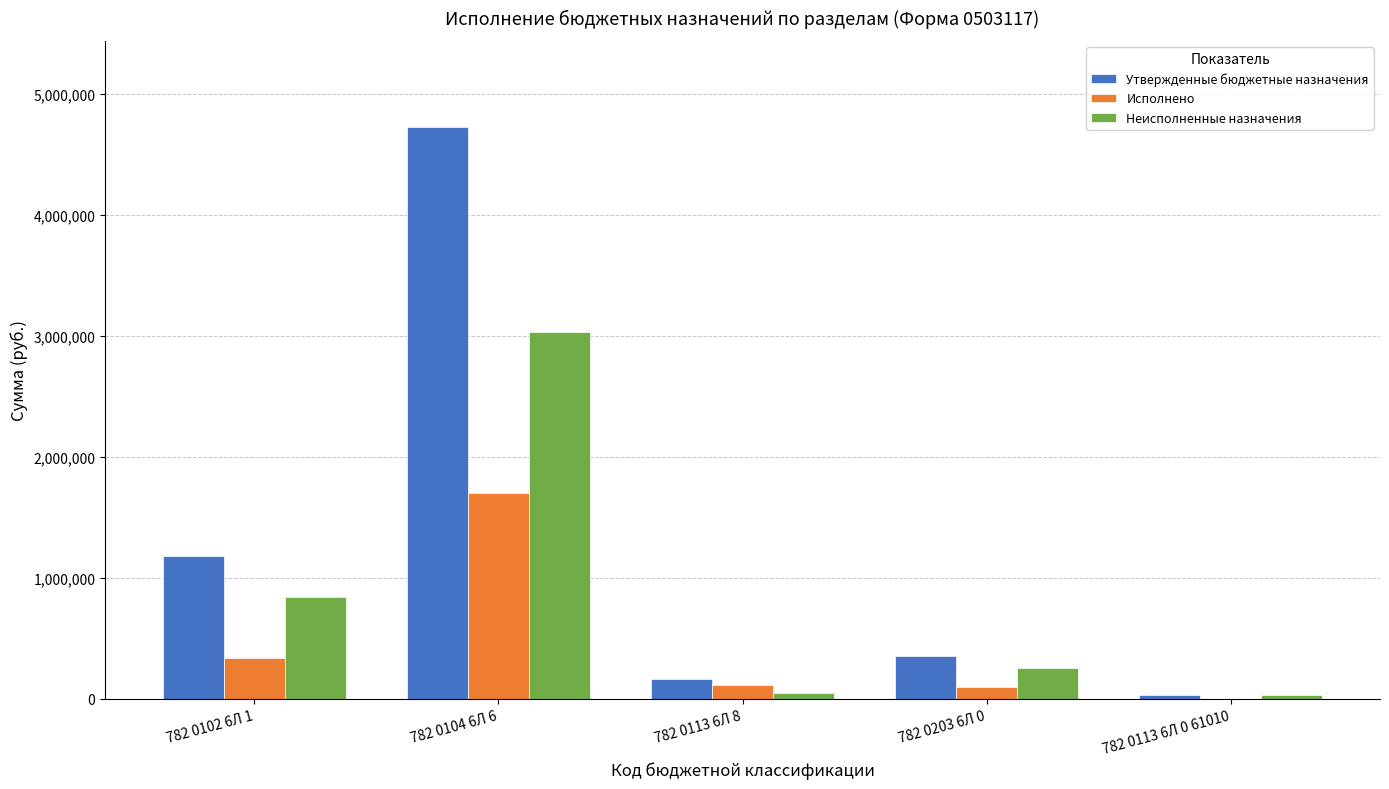

What is the sum of all Неисполненные назначения values?

4212226.4